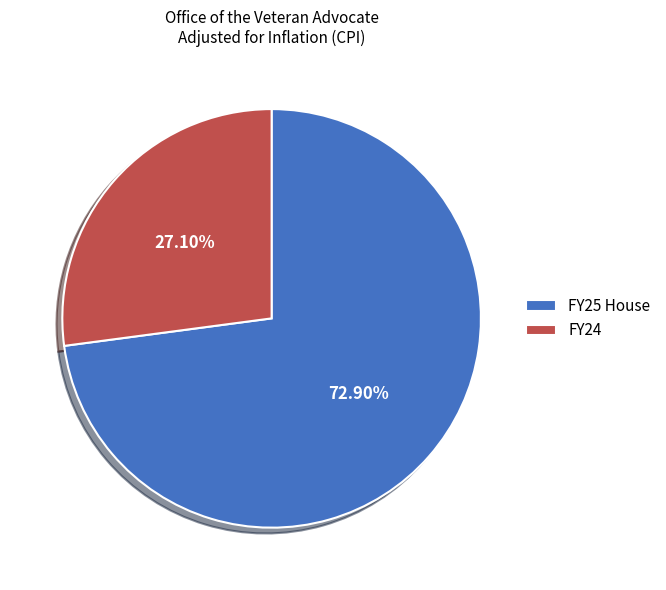

To the nearest percent, what is the combined percentage of FY25 House and FY24?

100%